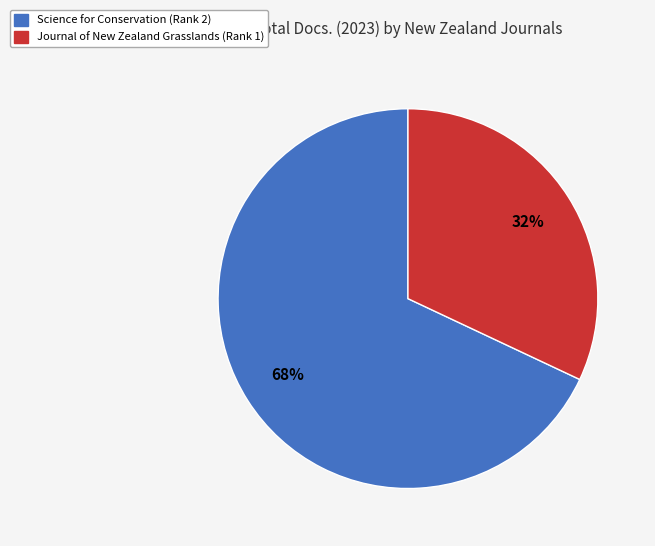

Rank the categories by value from highest to lowest.

Science for Conservation (Rank 2), Journal of New Zealand Grasslands (Rank 1)